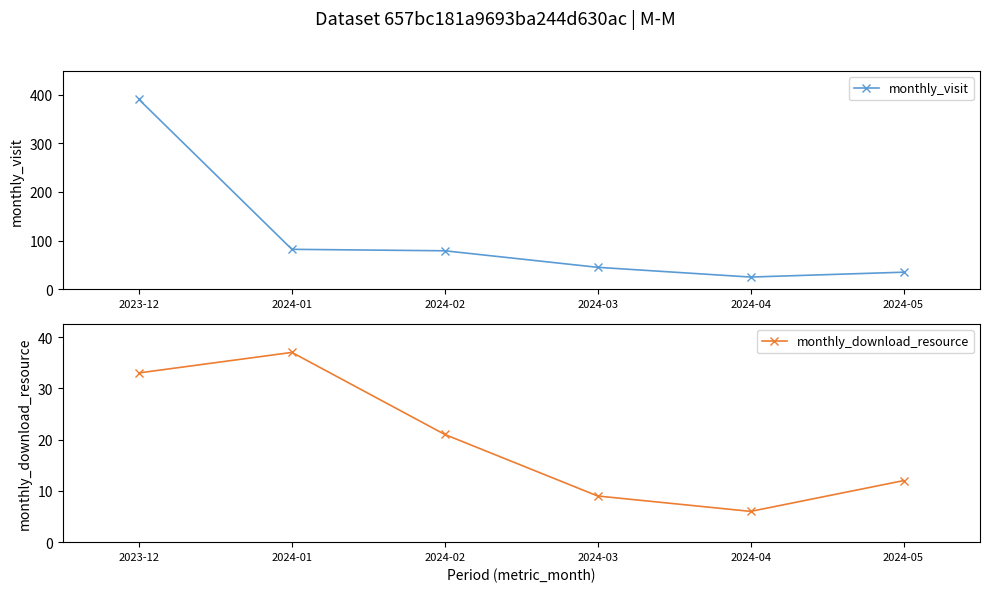

True or false: monthly_download_resource and monthly_visit cross at least once.

False